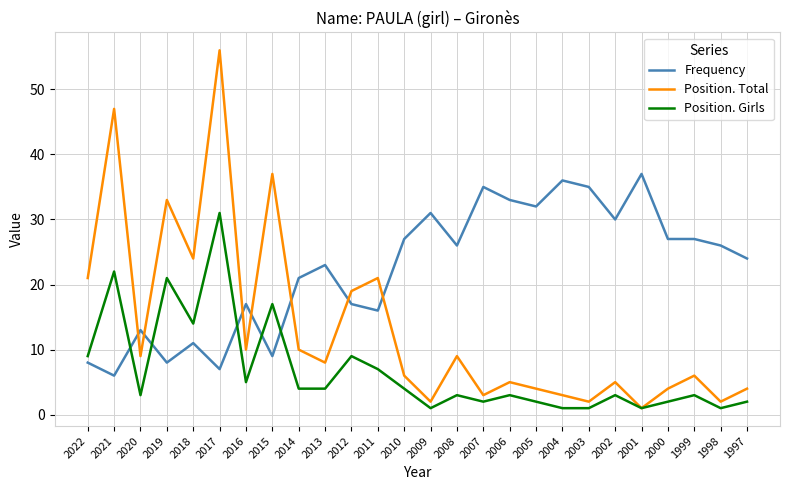

At which category does Position. Girls reach its first local peak?

2021